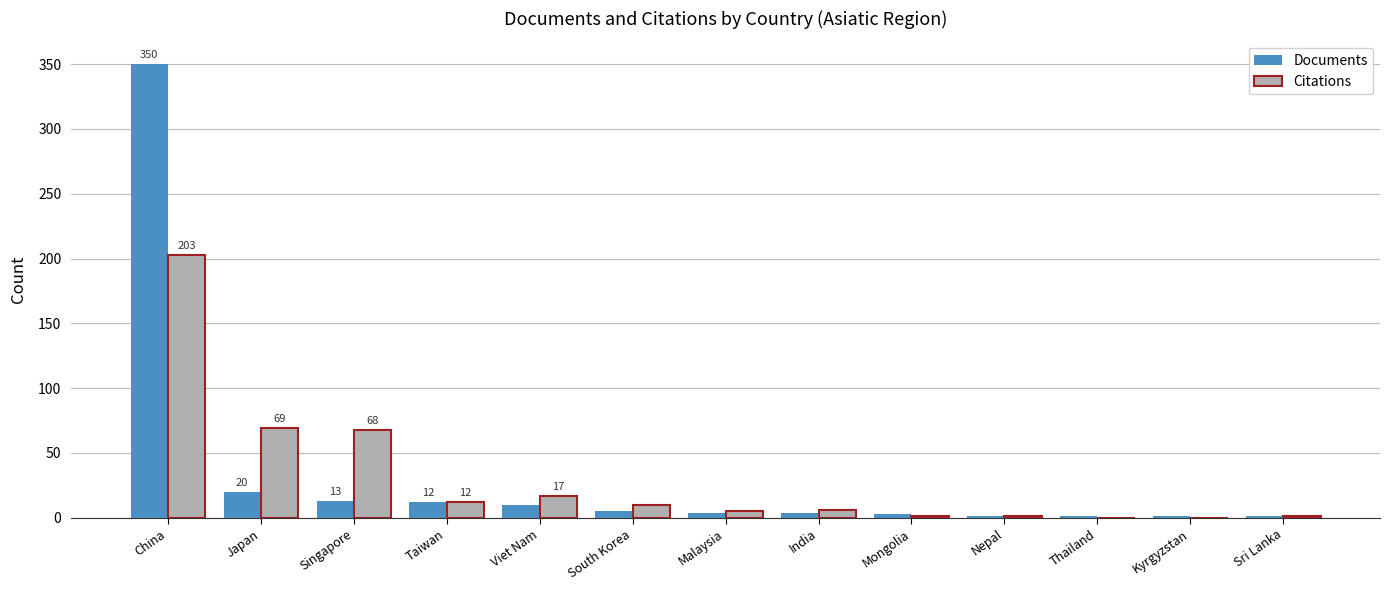

At which category is the sum across all series the highest?

China